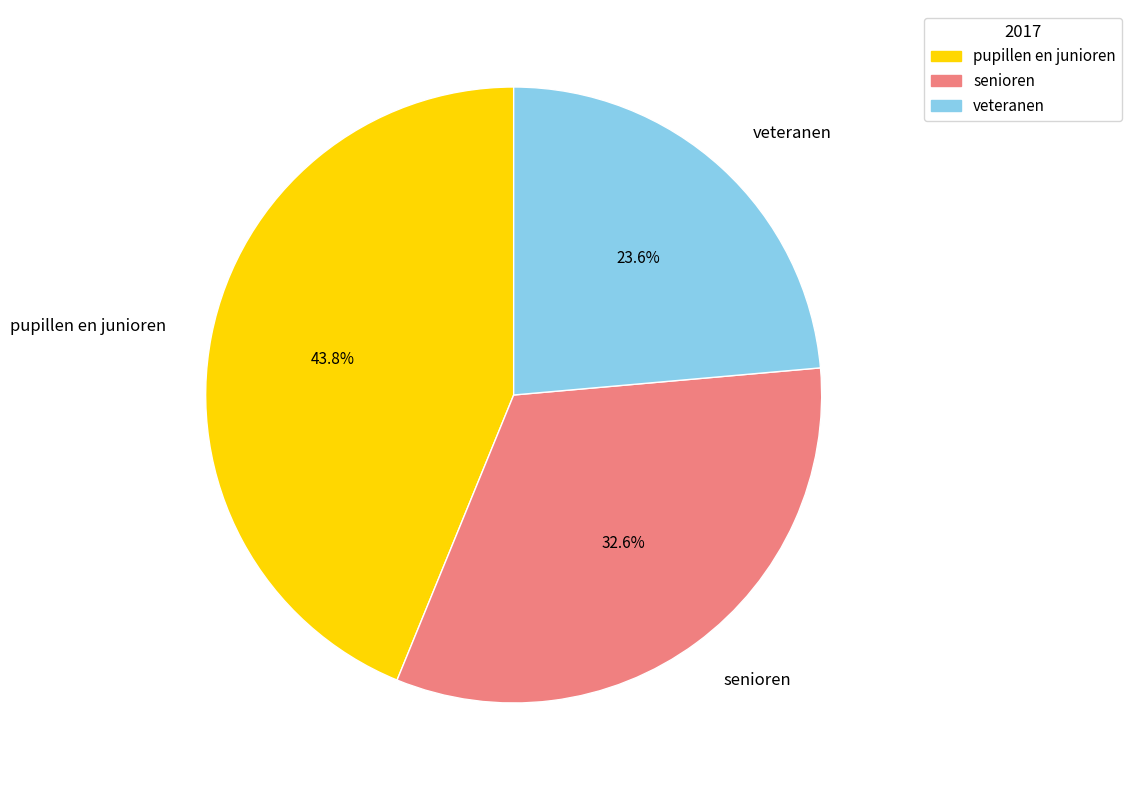

To the nearest percent, what is the difference between the largest and smallest slice percentages?

20%